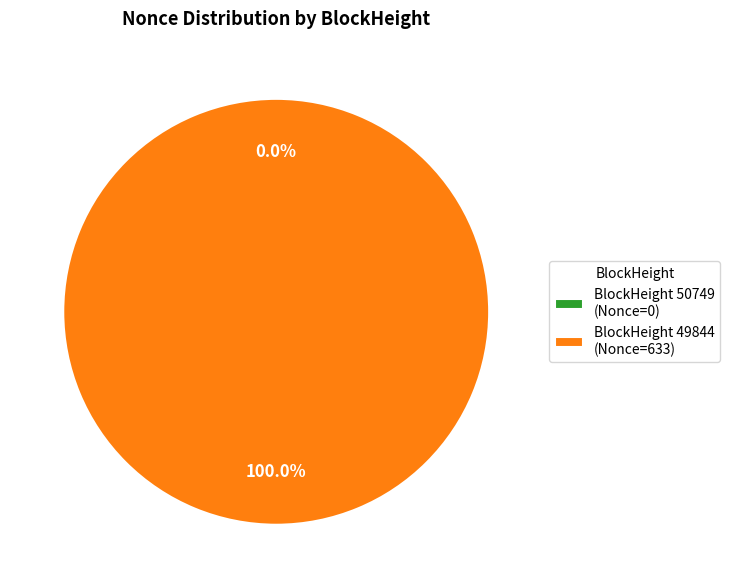

What is the change in value from 50749 to 49844?

+633